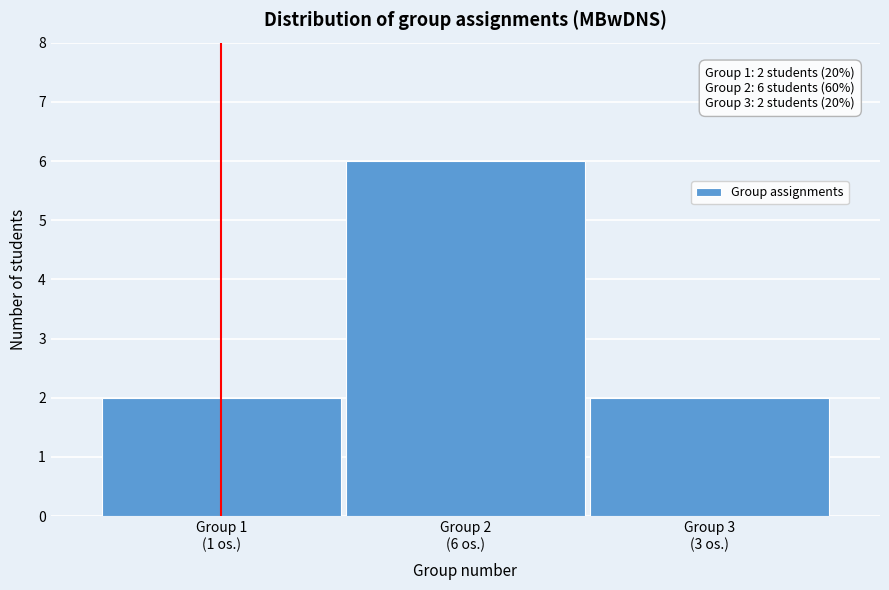

Reading right to left, what are all the values shown in this chart?

2	6	2